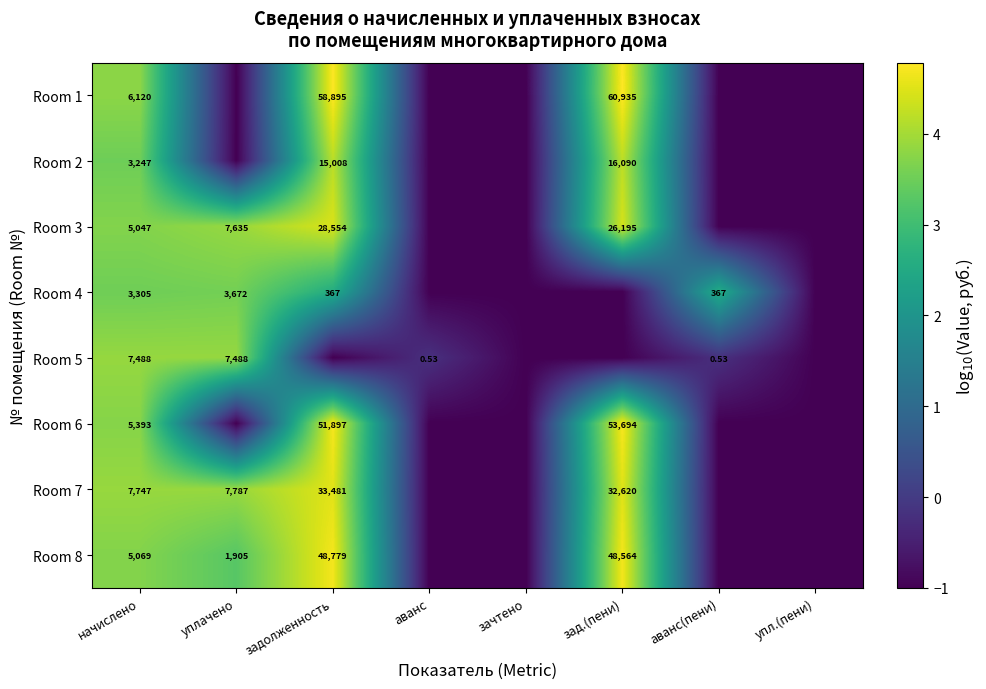

What is the difference between the maximum and minimum values in the Room 3 series?

5.5